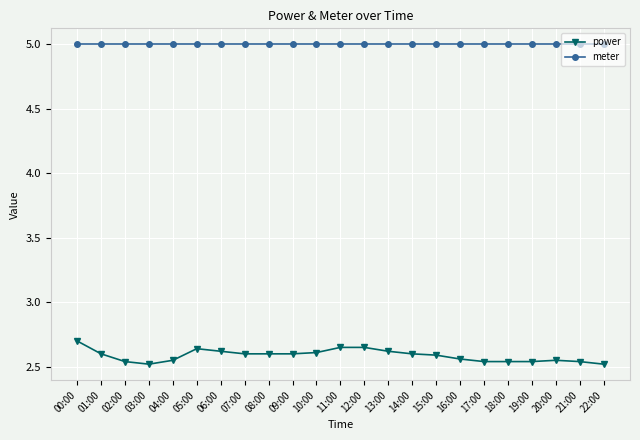

True or false: power and meter cross at least once.

False